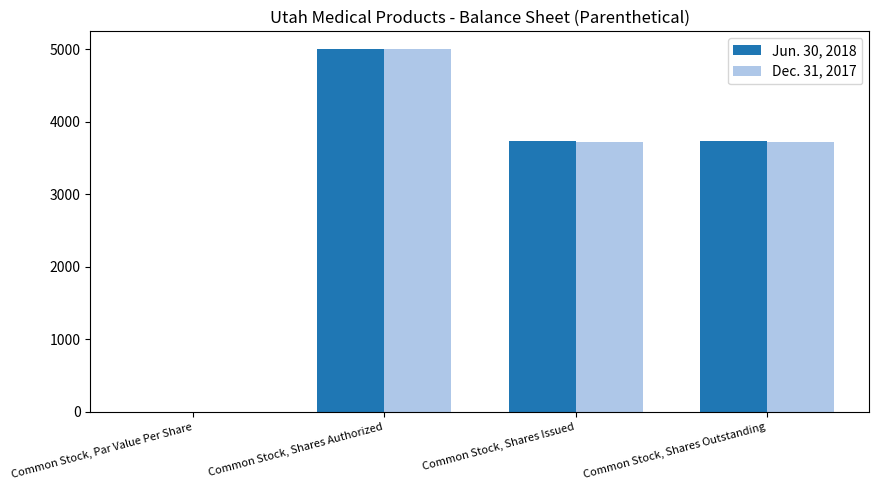

Is it true that Dec. 31, 2017 equals 0.0 at Common Stock, Par Value Per Share?

True